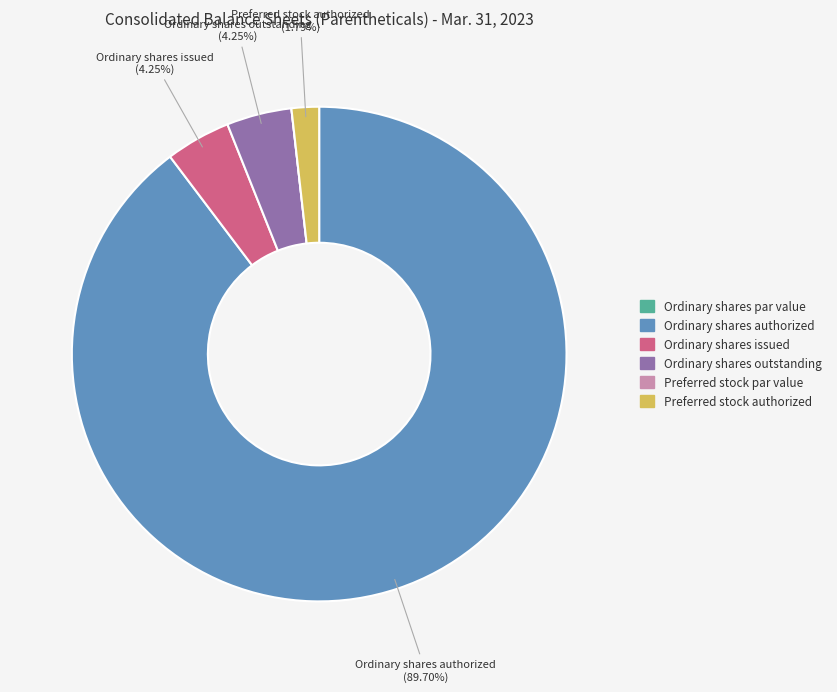

To the nearest percent, what is the average slice percentage?

17%